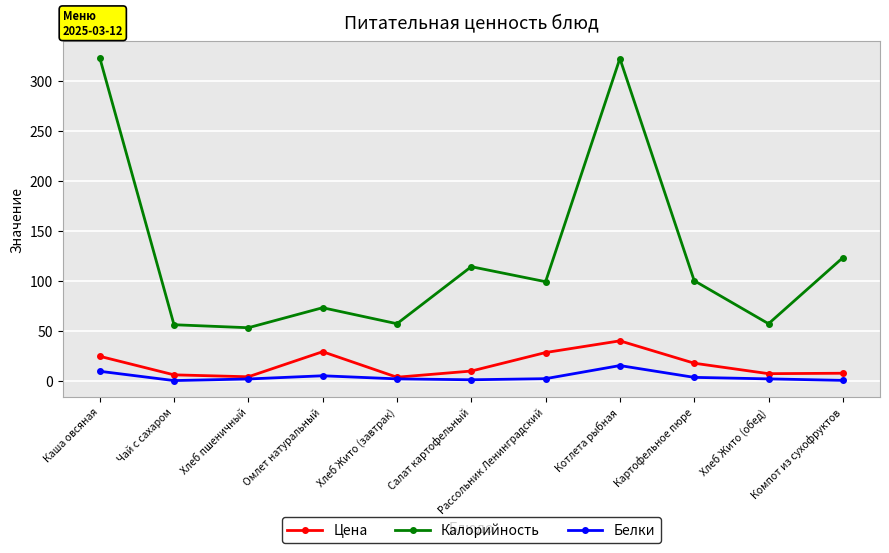

What is the label of the 4th point from the left?

Омлет натуральный